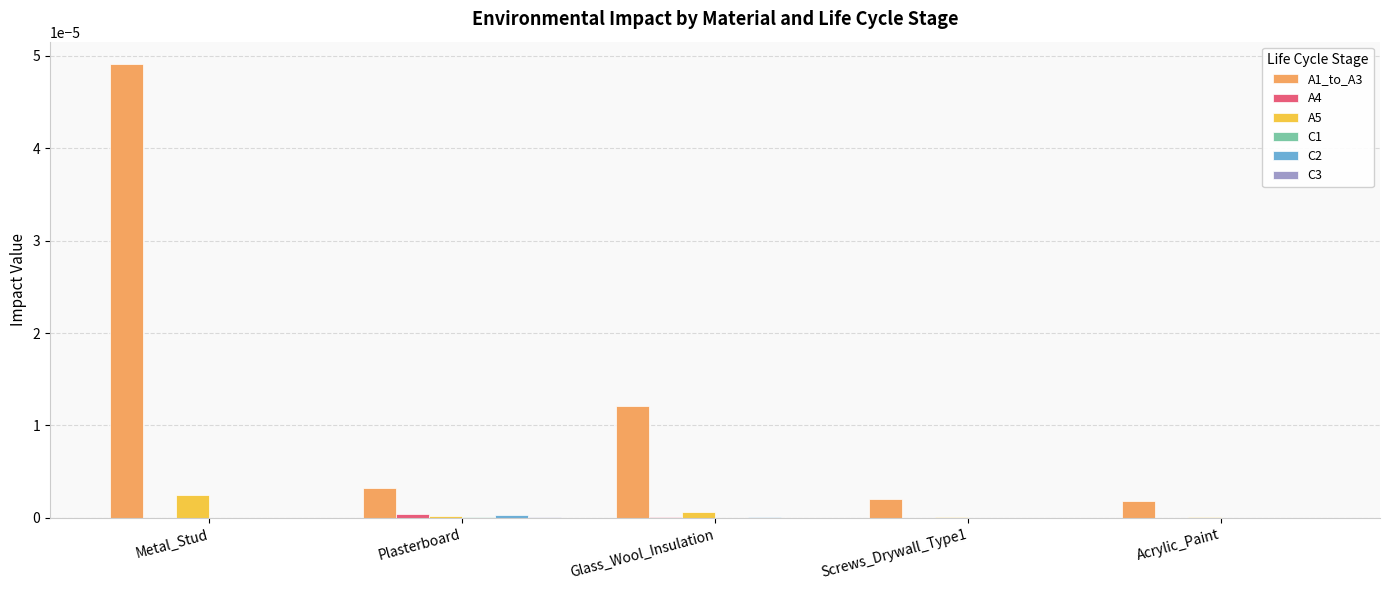

At which category is the sum across all series the highest?

Metal_Stud